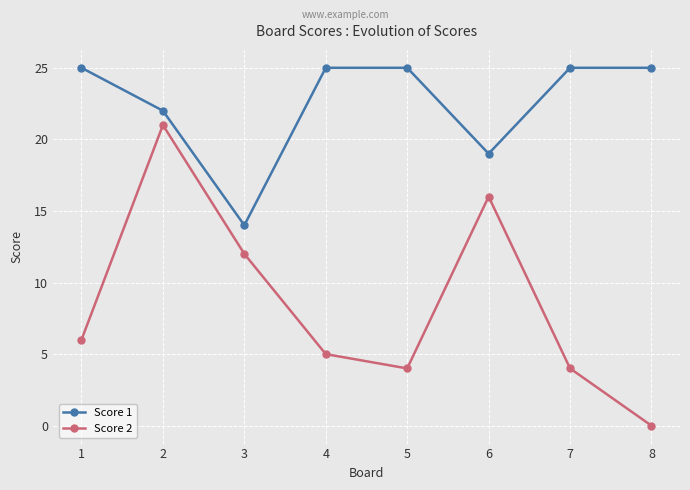

Rank the series by their average value, from highest to lowest.

Score 1, Score 2